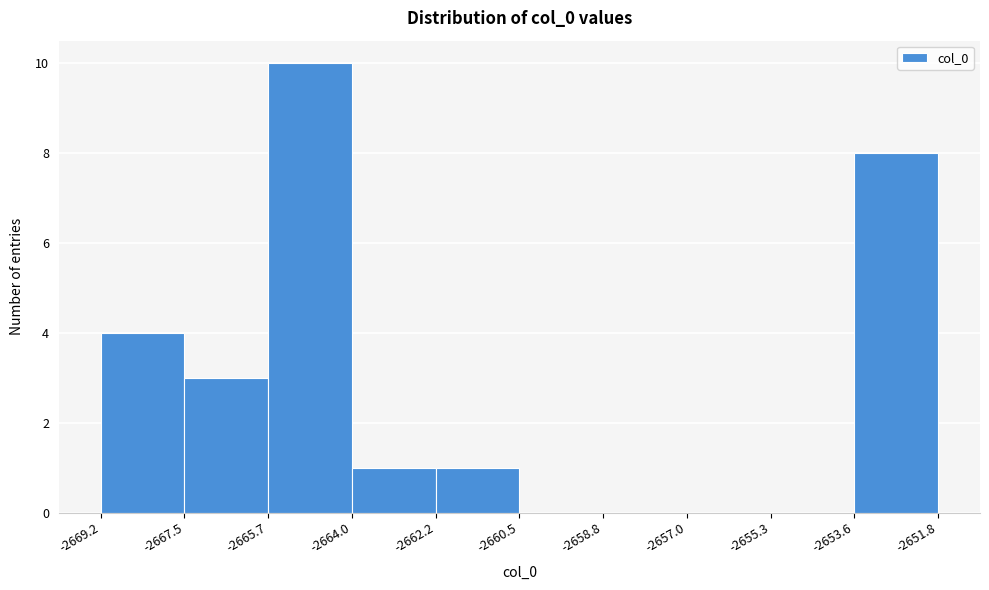

Which range on the x-axis has the tallest bar?

-2665.7 to -2664.0